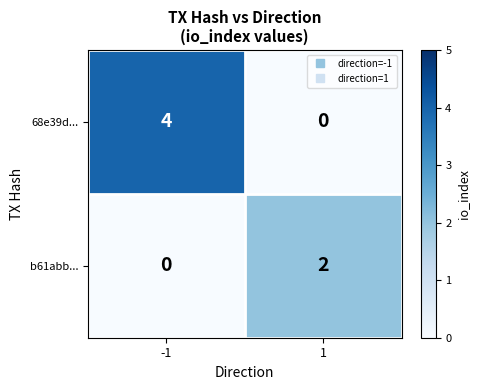

What is the difference between the maximum and minimum values in the 68e39d... series?

4